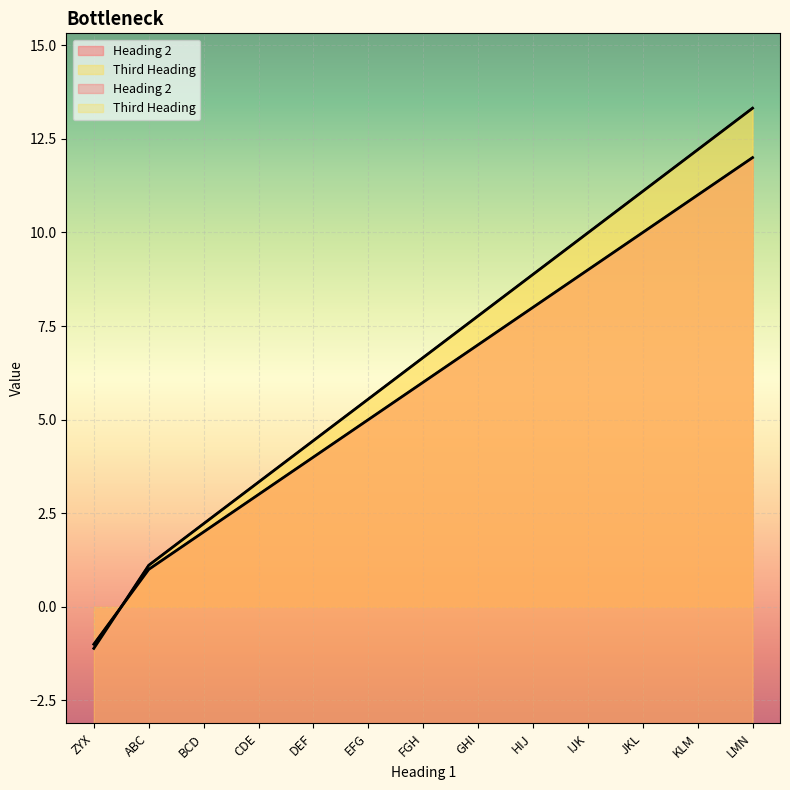

What position from the right is BCD?

11